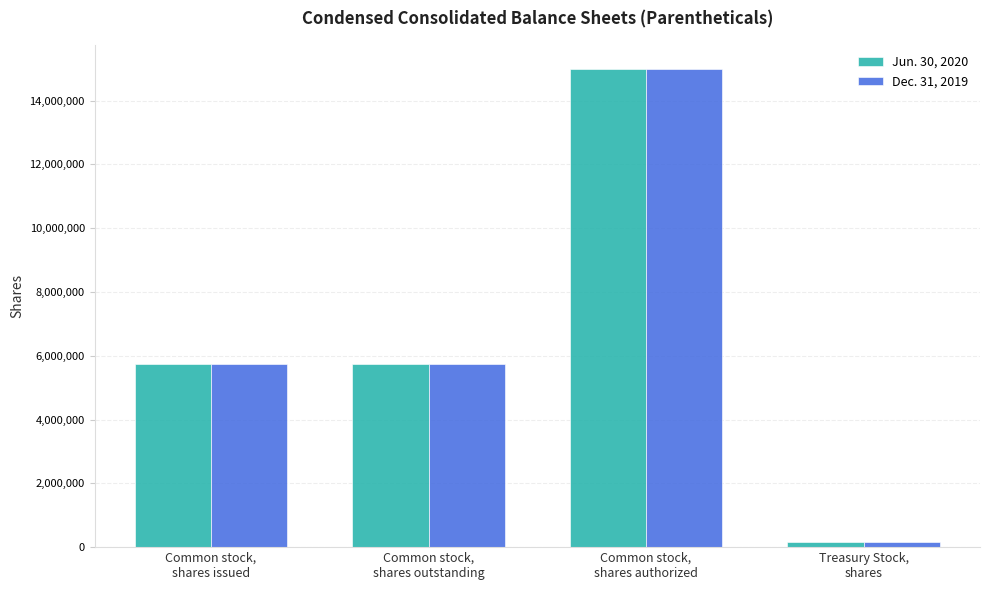

Reading left to right, transcribe all the data shown in this chart.

Jun. 30, 2020: Common stock,
shares issued=5756104	Common stock,
shares outstanding=5756104	Common stock,
shares authorized=15000000	Treasury Stock,
shares=172870
Dec. 31, 2019: Common stock,
shares issued=5741604	Common stock,
shares outstanding=5741604	Common stock,
shares authorized=15000000	Treasury Stock,
shares=172870